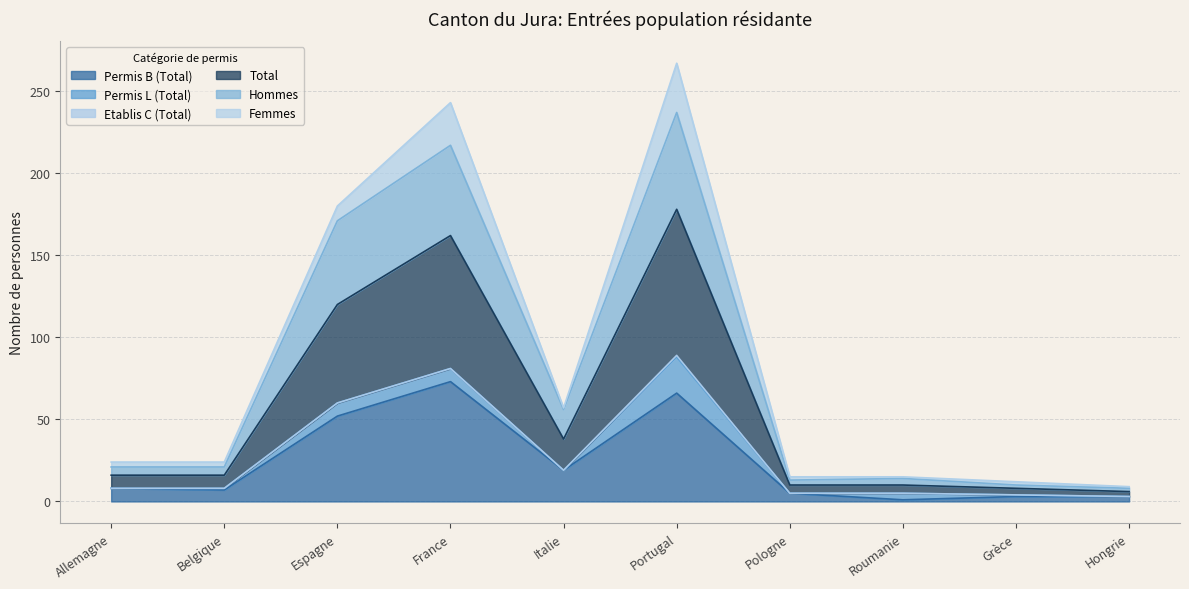

Does the chart display data point markers on the line(s)?

No